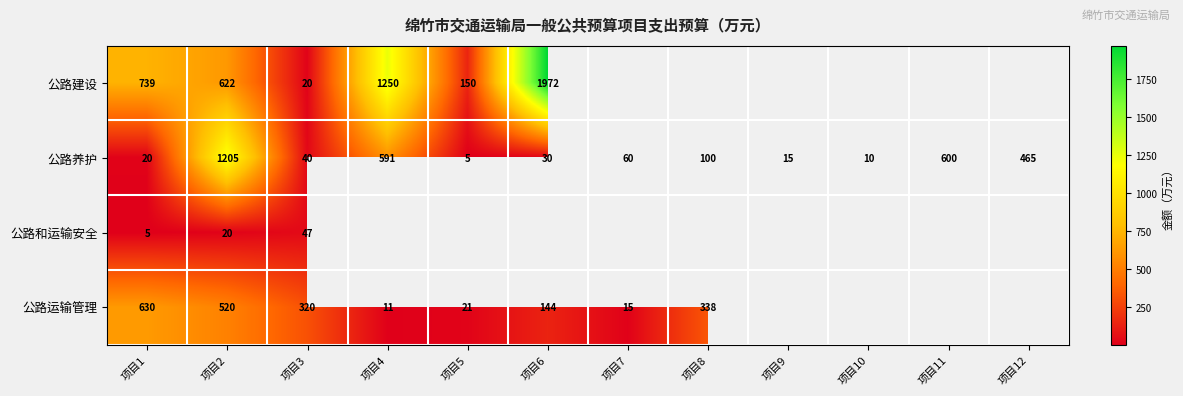

True or false: 公路养护 has a value of 60 at 项目7.

True